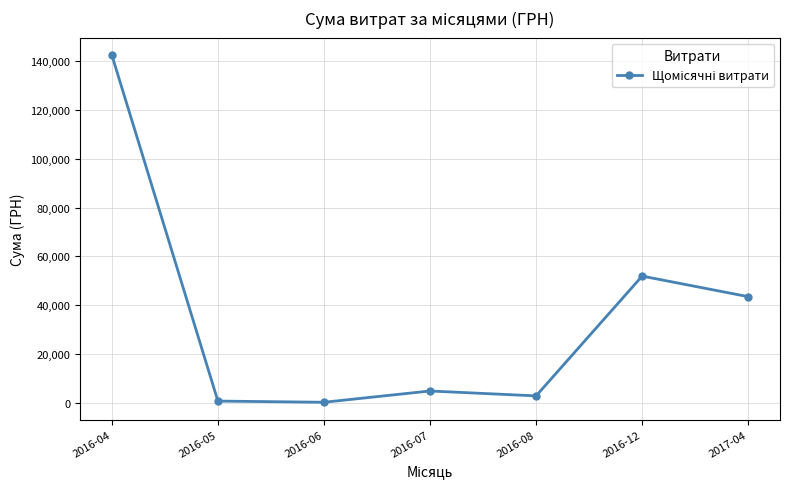

Is it true that the value at 2016-12 is 32583.9?

False